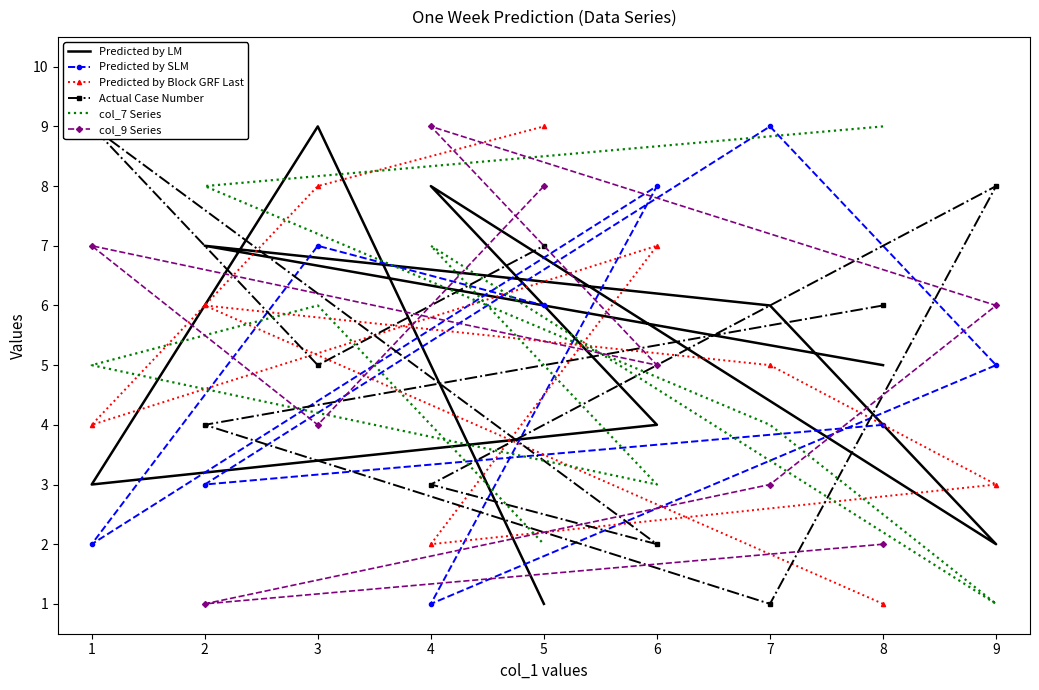

How many interior local valleys does the Predicted by SLM series have?

3